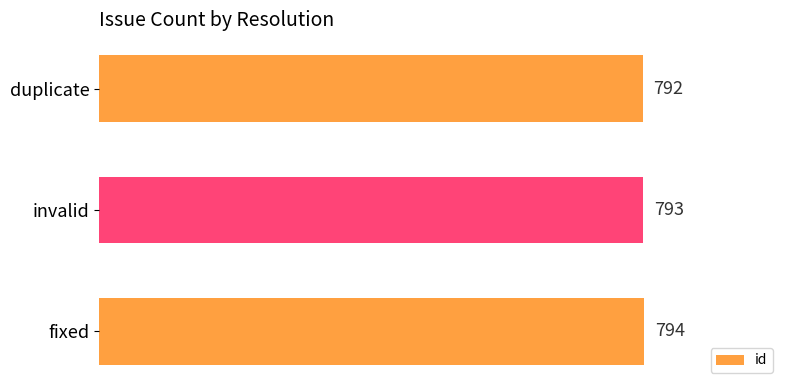

How many values are between 792 and 794?

3